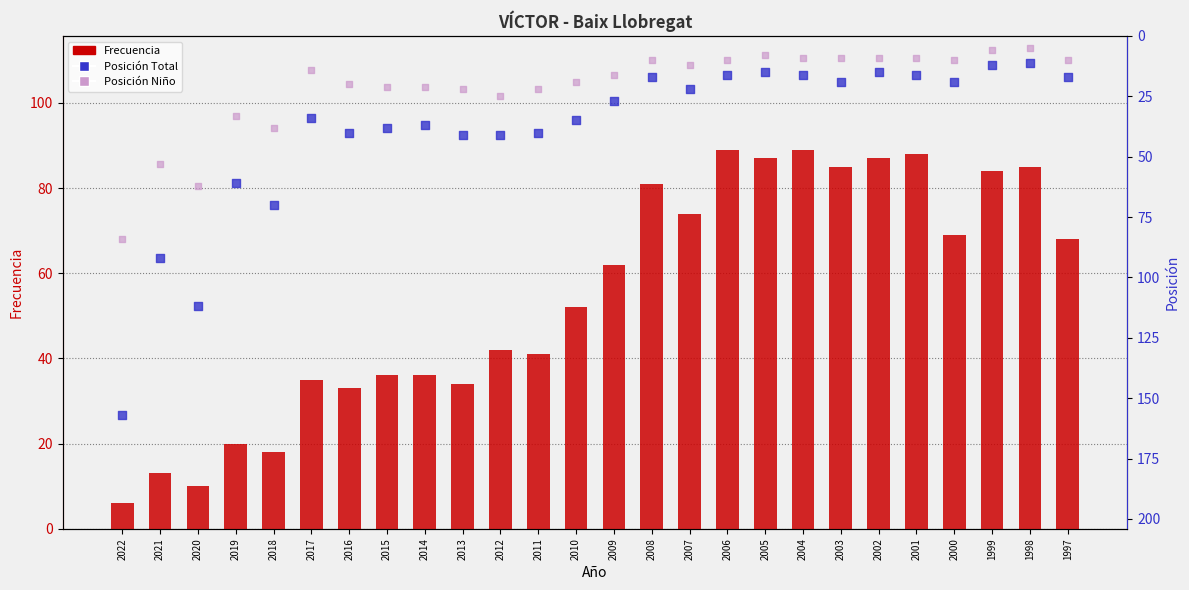

At how many categories does at least one series exceed 75?

12